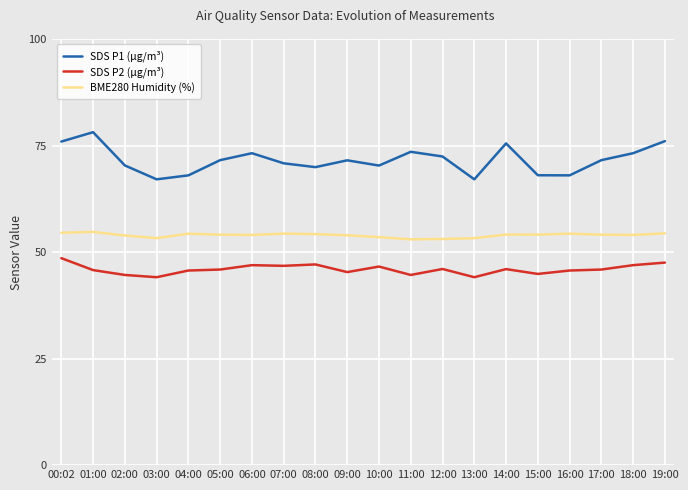

What is the total value across all series at 16:00?

168.0